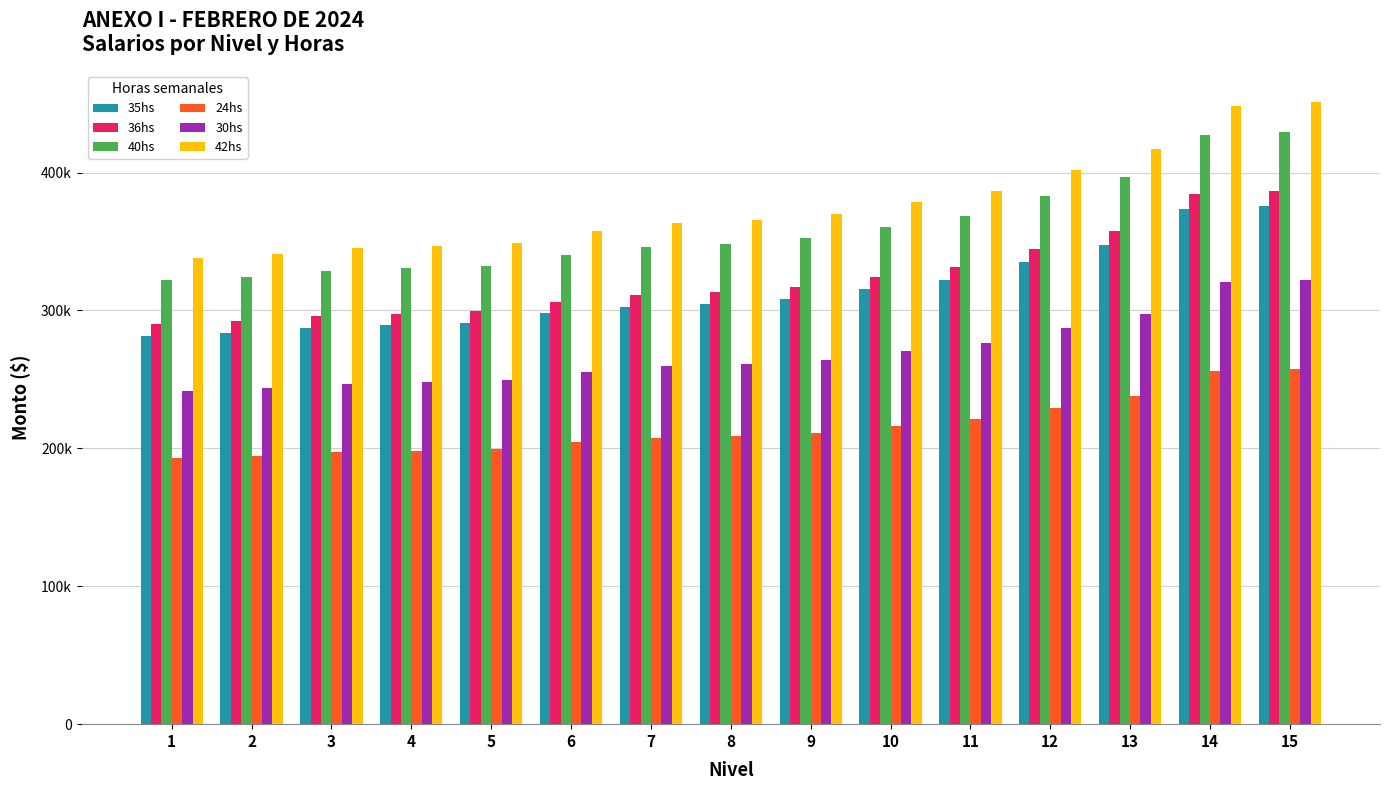

What is the sum of the 42hs values at 6 and 13?

774355.7